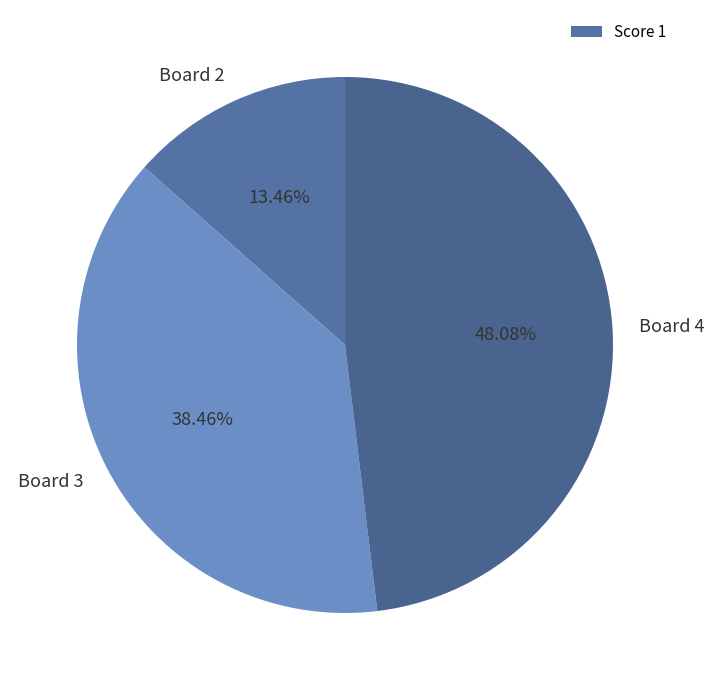

To the nearest percent, what is the difference between the Board 4 and Board 3 slice percentages?

10%